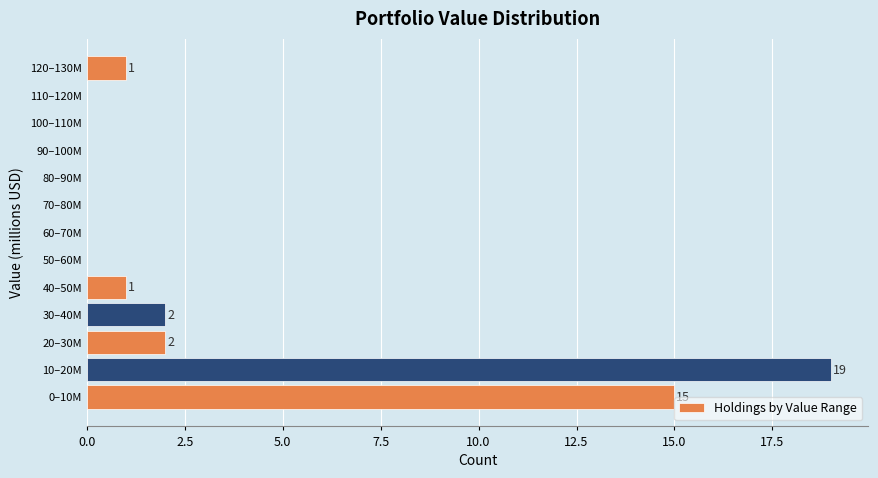

Reading bottom to top, transcribe all the data shown in this chart.

0–10M=15	10–20M=19	20–30M=2	30–40M=2	40–50M=1	50–60M=0	60–70M=0	70–80M=0	80–90M=0	90–100M=0	100–110M=0	110–120M=0	120–130M=1